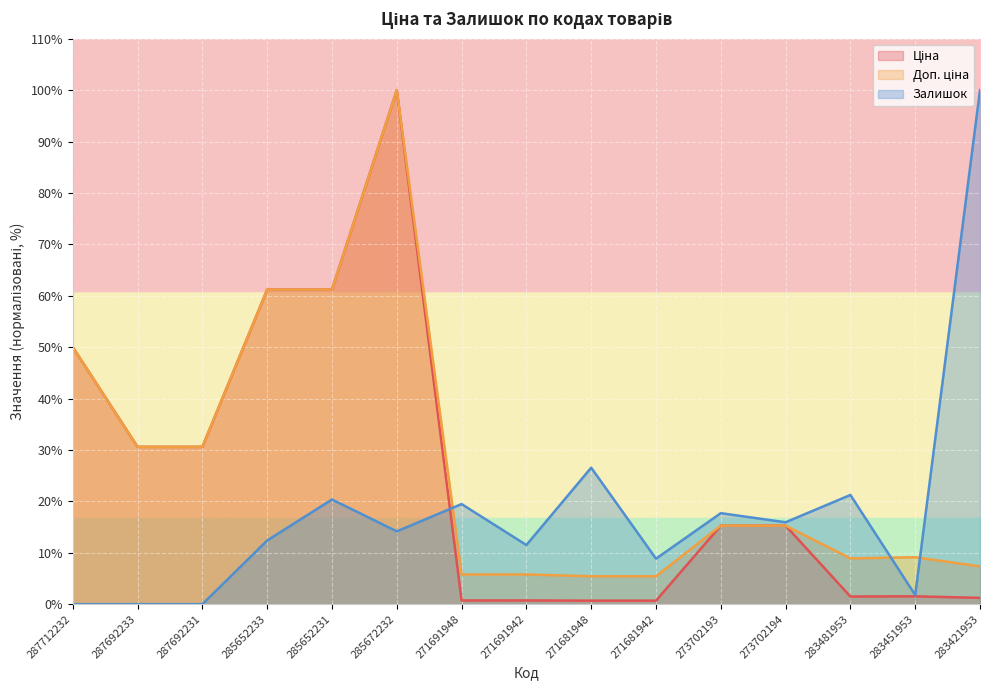

True or false: Ціна and Доп. ціна cross at least once.

False